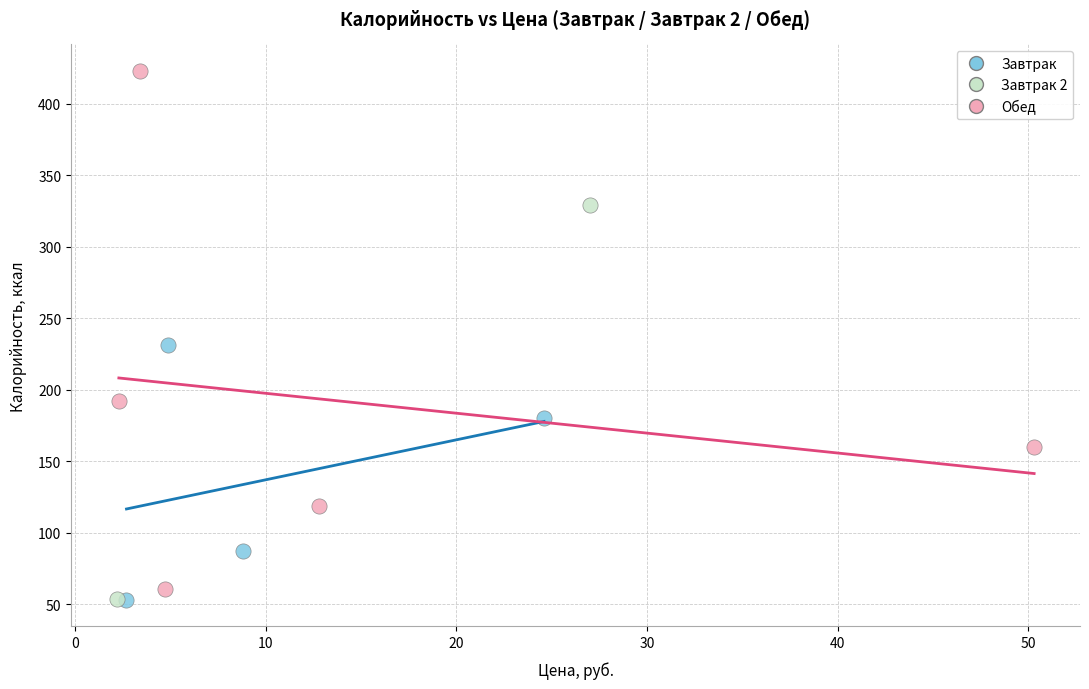

What are all the series names shown in the legend?

Завтрак, Завтрак 2, Обед